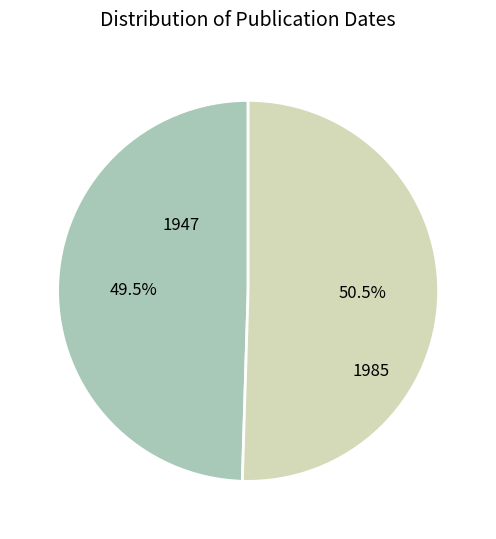

How many segments does this pie chart have?

2